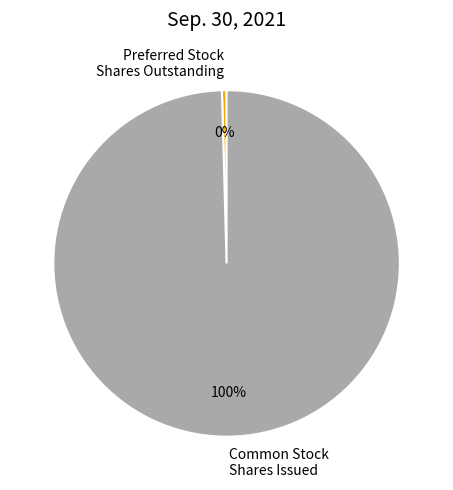

Which category has the smallest portion of the pie?

Preferred Stock Shares Outstanding